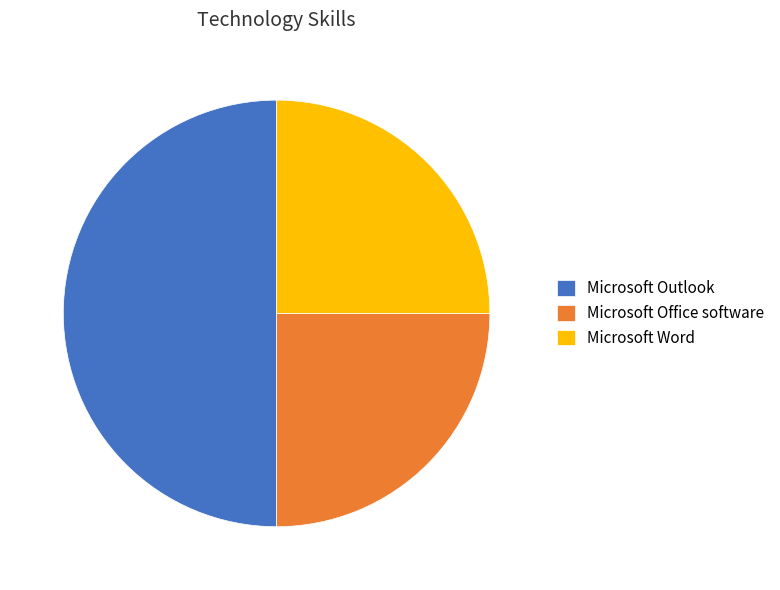

Which slice is the largest?

Microsoft Outlook